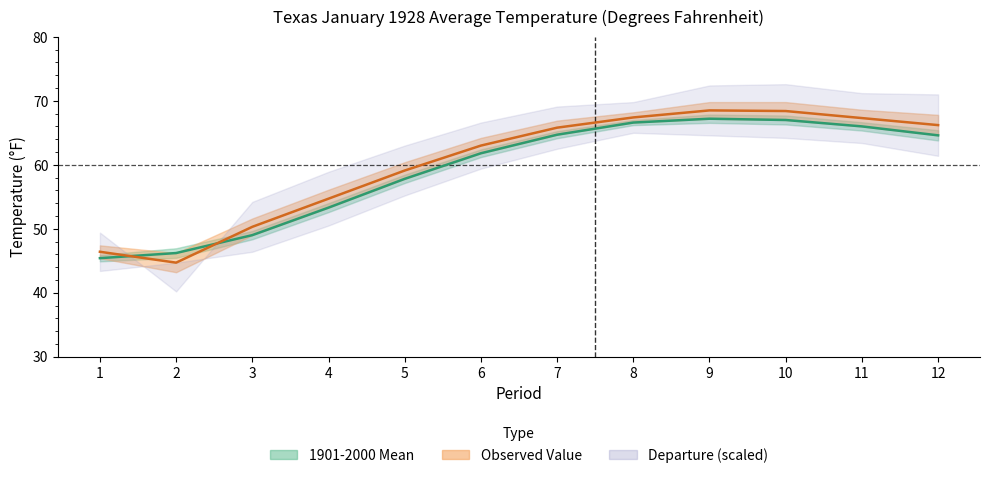

How many values in the 1901-2000 Mean series exceed 64?

6